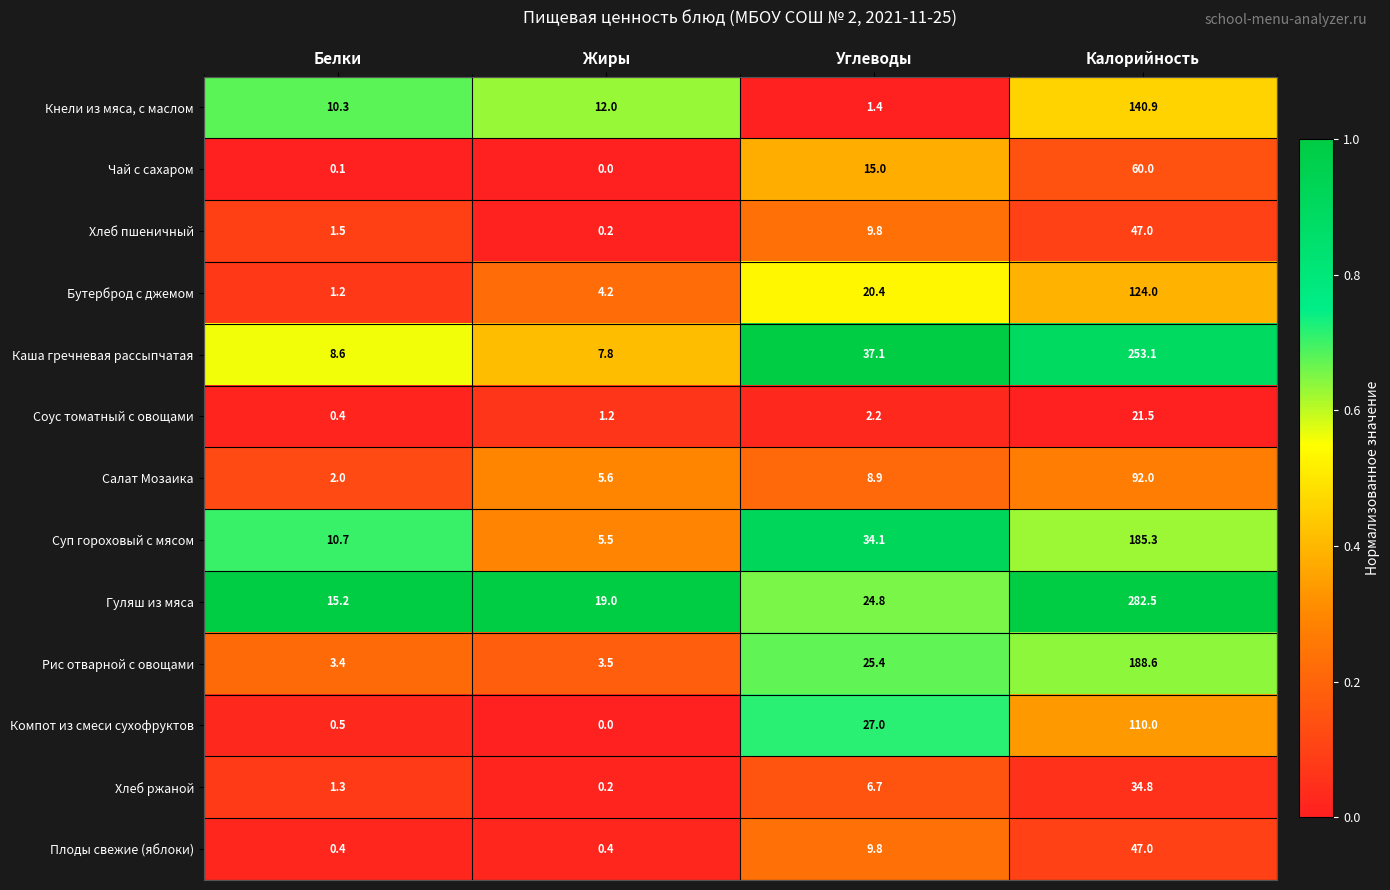

Which category has the highest value in the Чай с сахаром series?

Калорийность